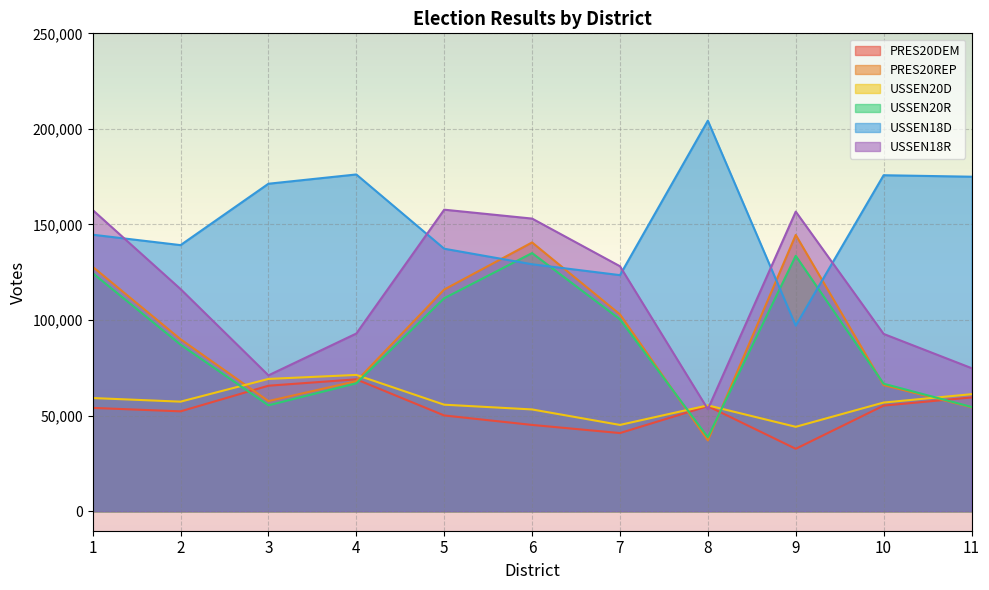

What is the value of the USSEN20R point at the 9th from the left?

133596